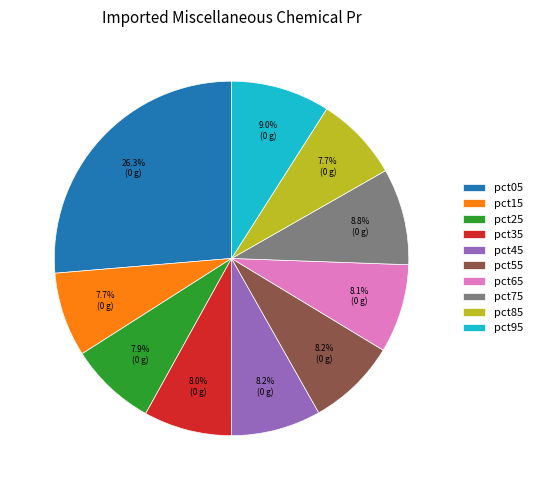

Combined, what portion of the pie is pct95 and pct45?

17.2%